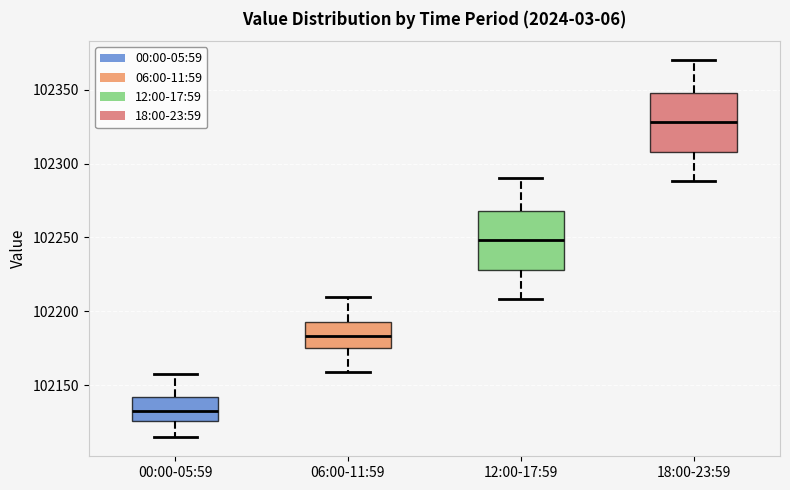

Reading left to right, transcribe this box plot: for each box, give where its median line is, the range the box spans, and where its two whiskers end, as read against the y-axis. The values are not printed on the chart, so give them approximately, as read against the axis.

00:00-05:59: median 102130, box 102125 to 102140, whiskers 102115 to 102160
06:00-11:59: median 102185, box 102175 to 102195, whiskers 102160 to 102210
12:00-17:59: median 102250, box 102230 to 102270, whiskers 102210 to 102290
18:00-23:59: median 102330, box 102310 to 102350, whiskers 102290 to 102370